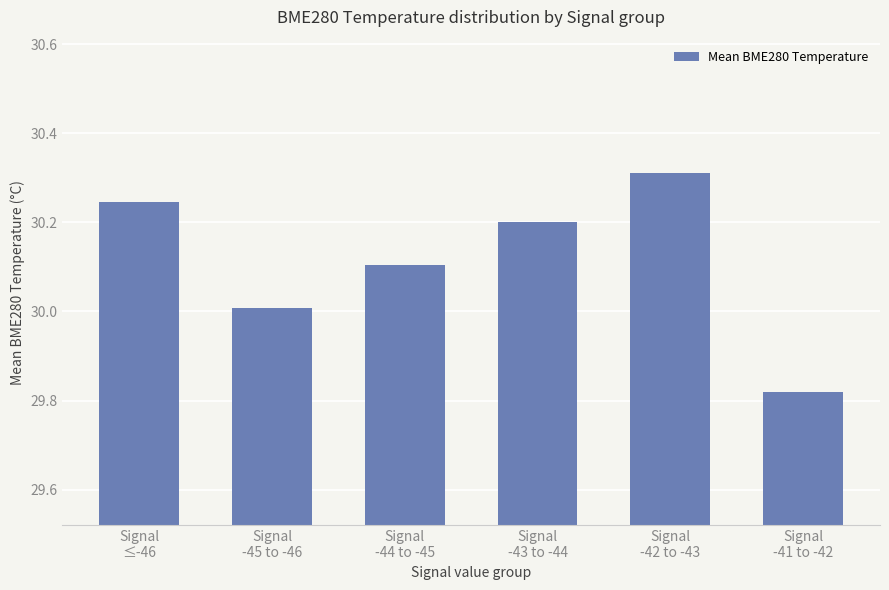

At which category does the chart reach its peak across all series?

Signal
-42 to -43